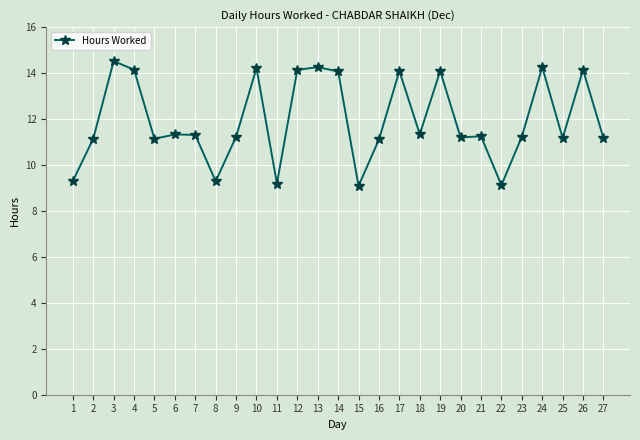

Approximately how many times larger is the value at 3 compared to 12?

1.0